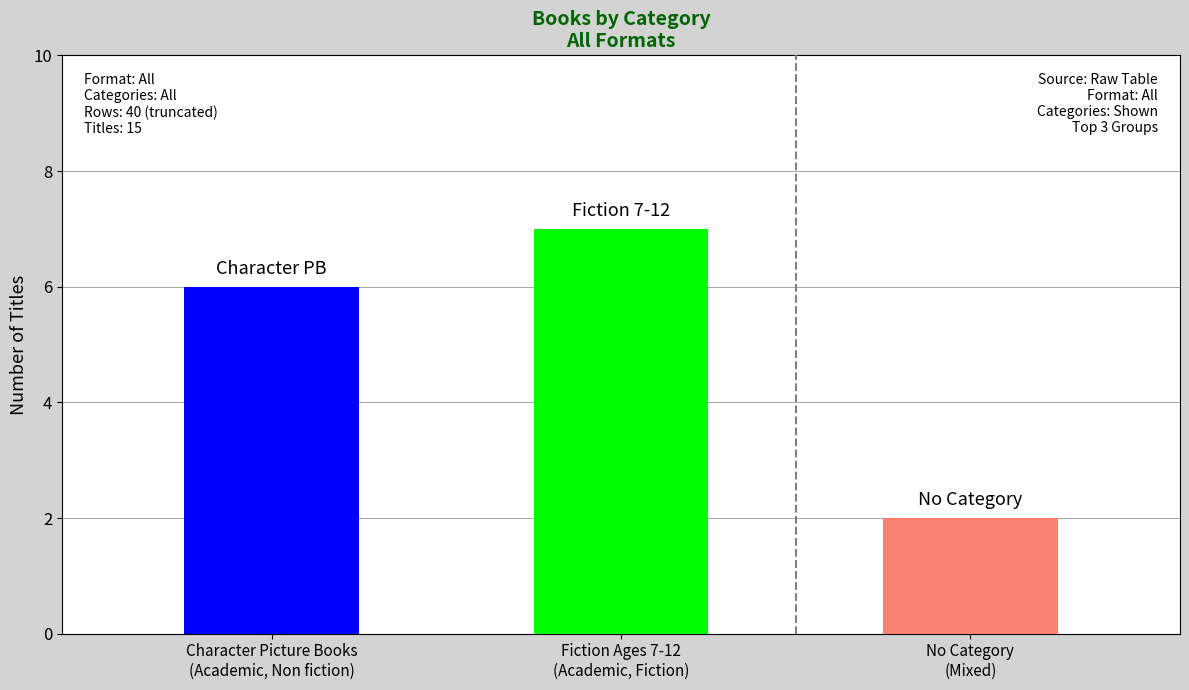

What is the difference between the values at Fiction Ages 7-12 and ?

5